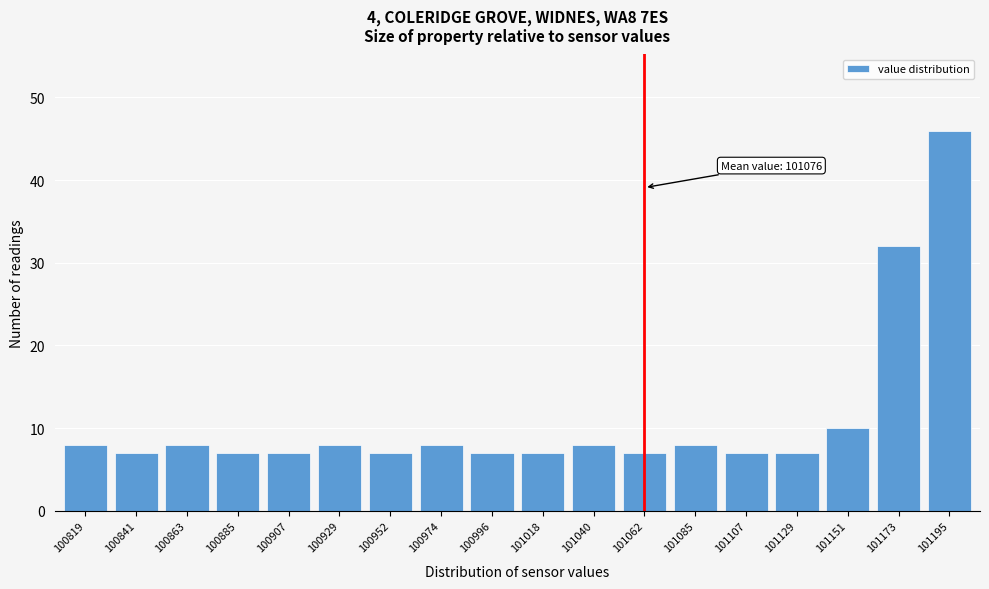

Reading right to left, transcribe all the data shown in this chart.

46	32	10	7	7	8	7	8	7	7	8	7	8	7	7	8	7	8